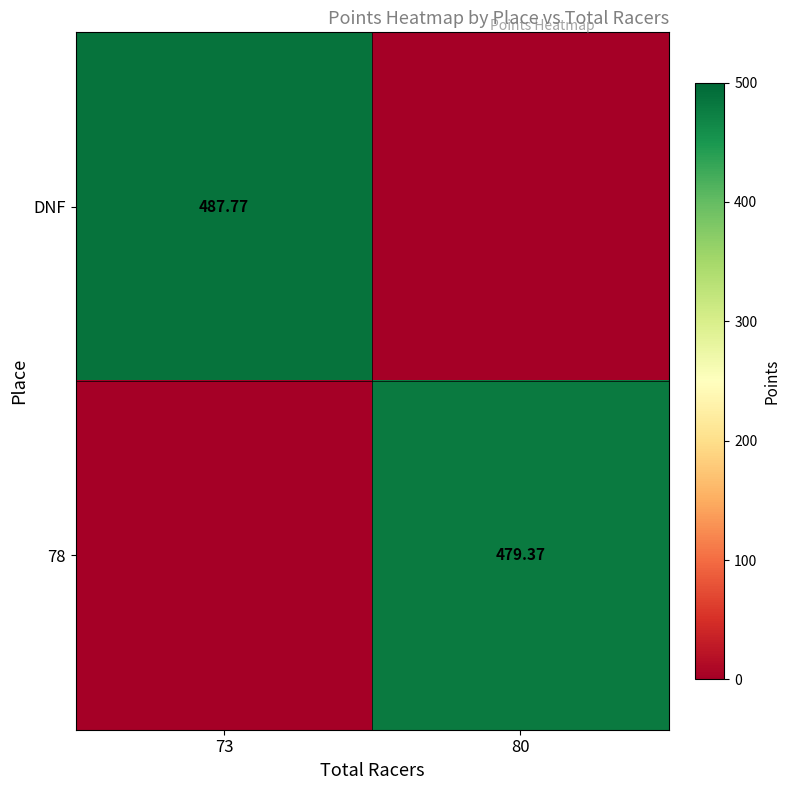

Is the value of DNF at 73 greater than the value of 78 at 80?

Yes